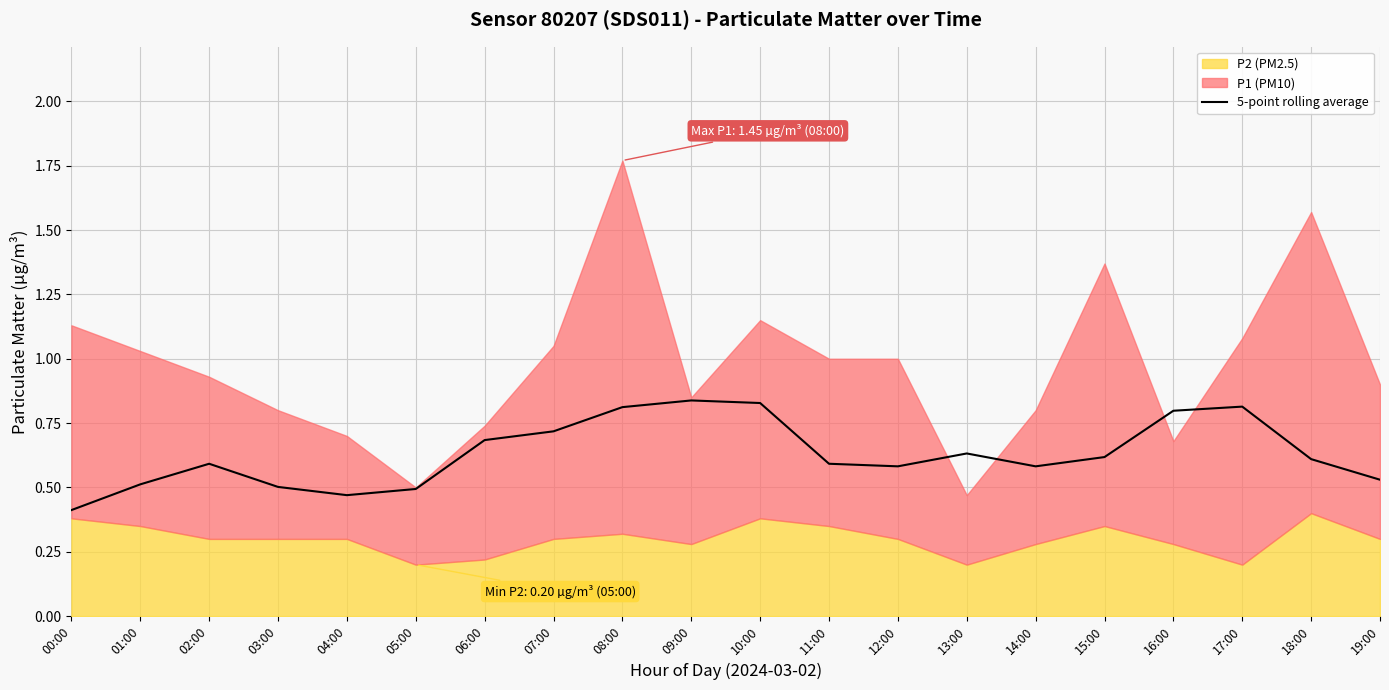

The value of 5-point rolling average at 00:00 is 0.2. True or false?

False